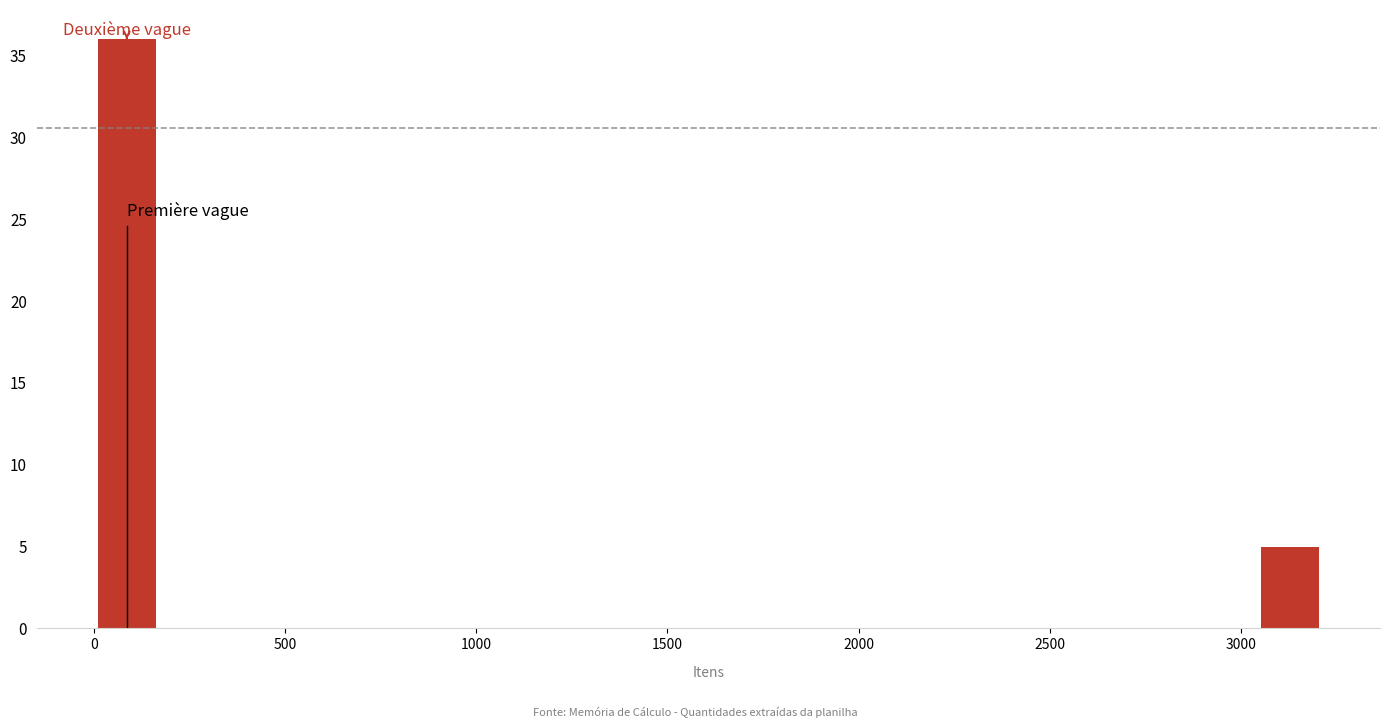

Around what value on the x-axis is the tallest bar? Give the approximate position of its centre, as read against the axis.

100